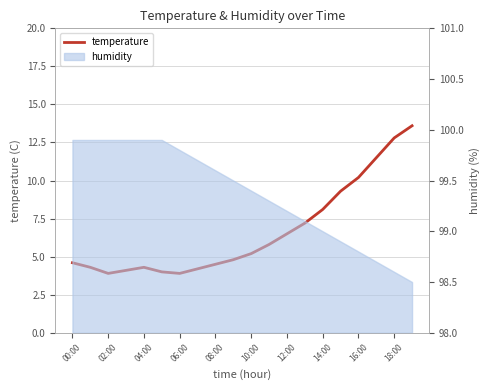

What is the label of the 8th point from the right?

12:00